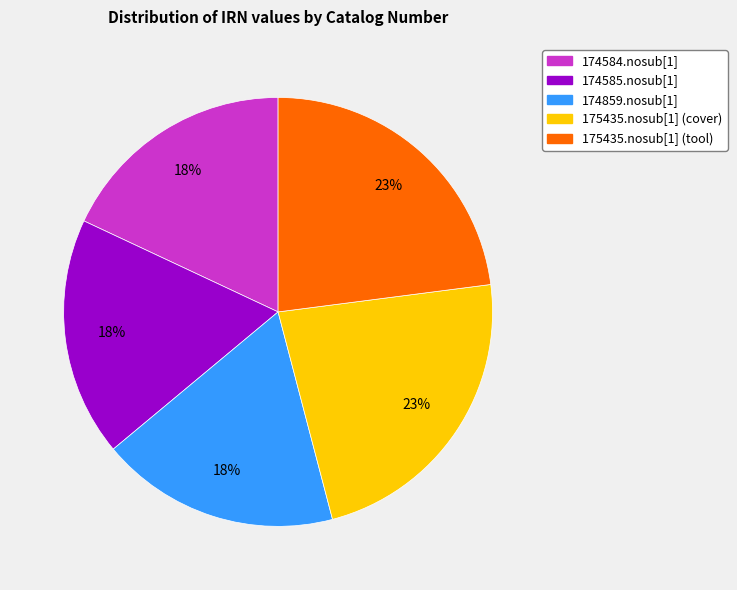

True or false: 174585.nosub[1] accounts for 28% of the total.

False